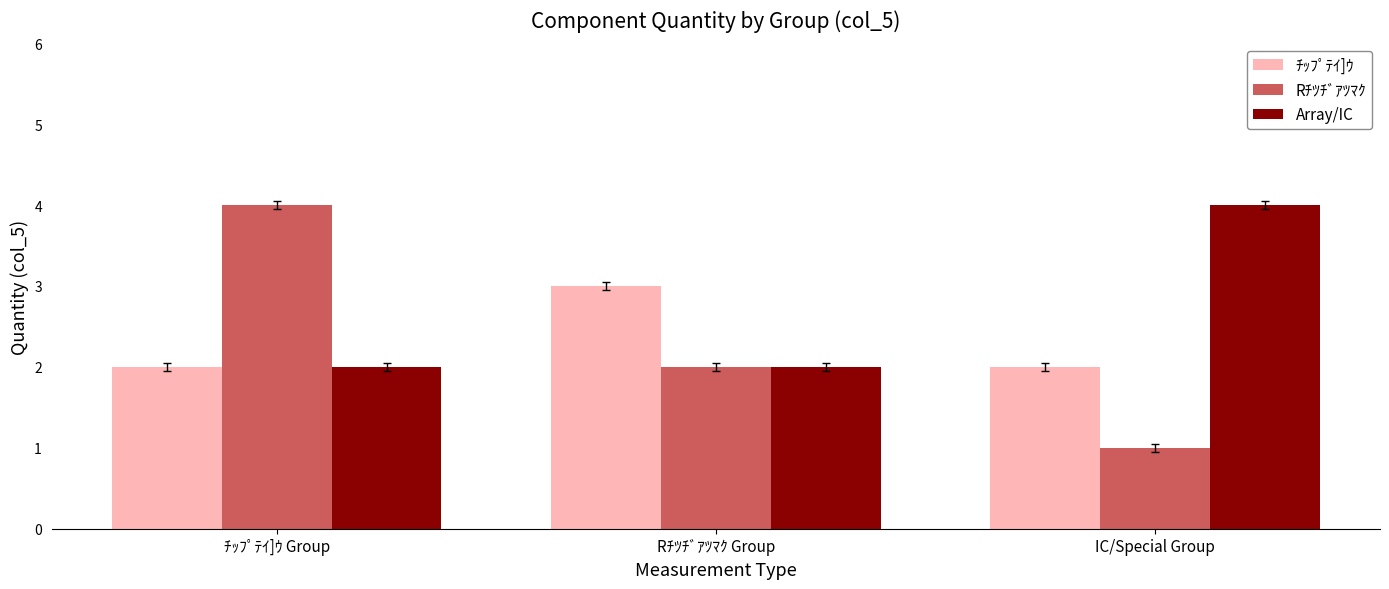

What is the label of the 2nd bar from the right?

Rﾁﾂﾁﾞｱﾂﾏｸ Group